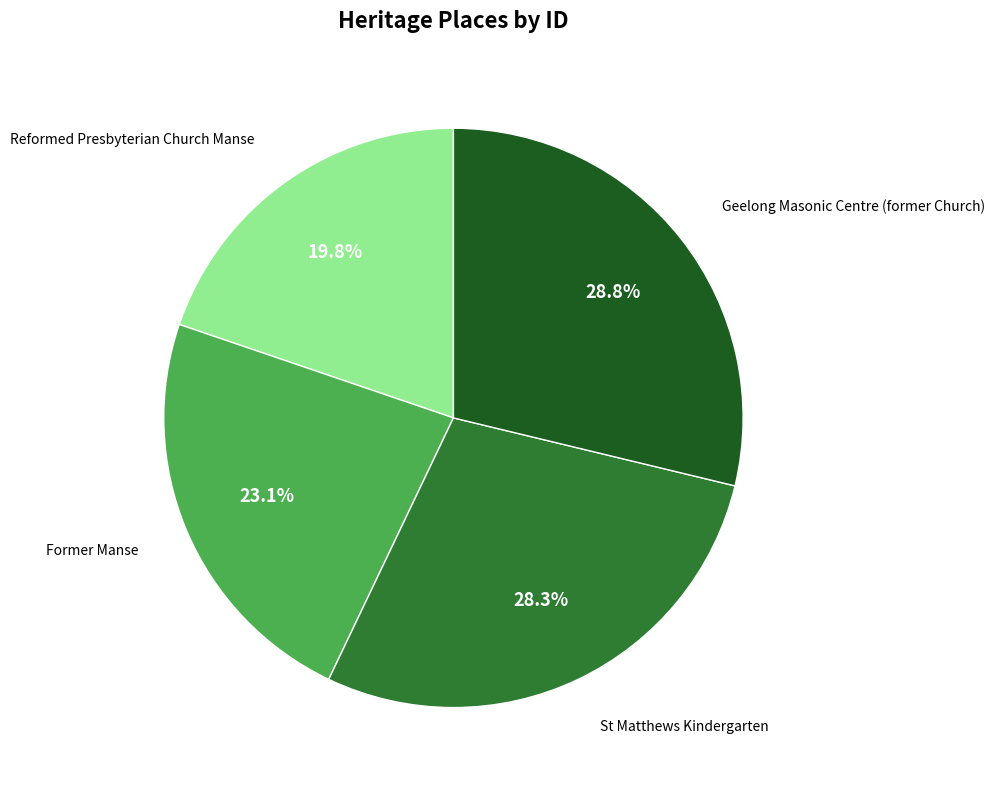

To the nearest percent, what portion does Reformed Presbyterian Church Manse represent?

20%